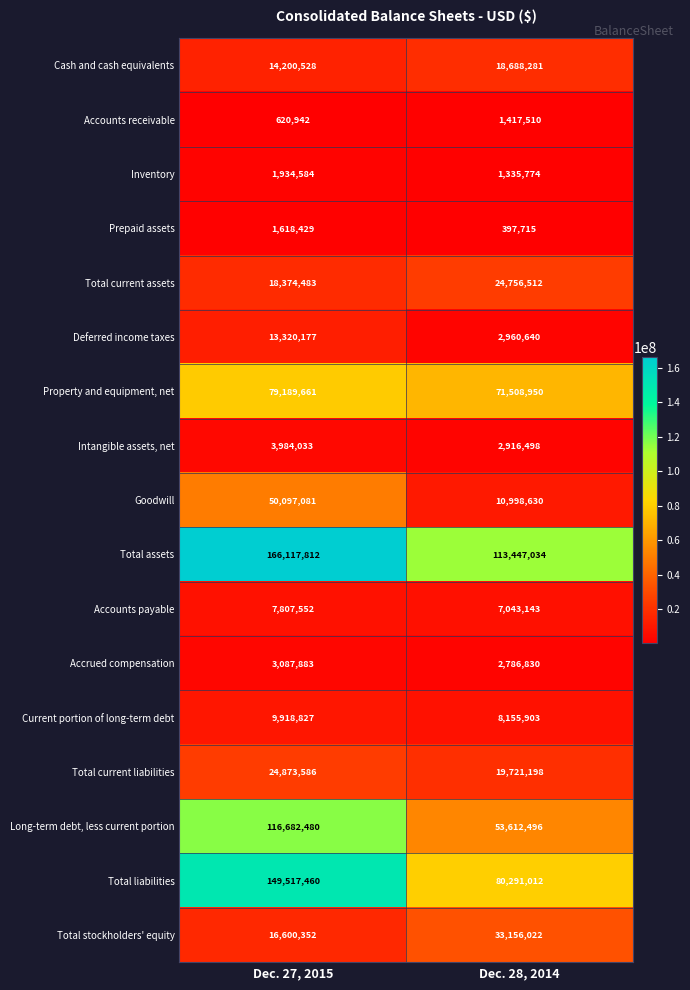

The Property and equipment, net series shows 117761385 at Dec. 28, 2014. True or false?

False